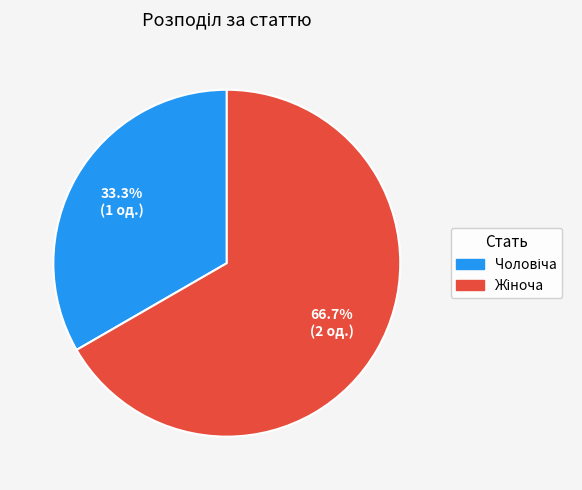

Is there any slice that represents more than half of the pie?

Yes